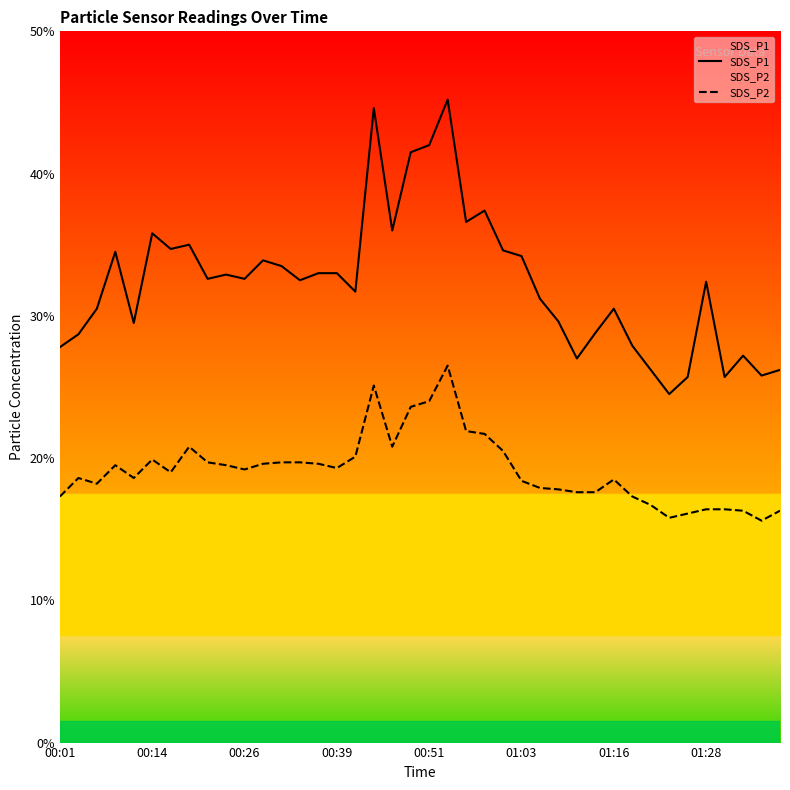

Which series has the widest spread of values?

SDS_P1